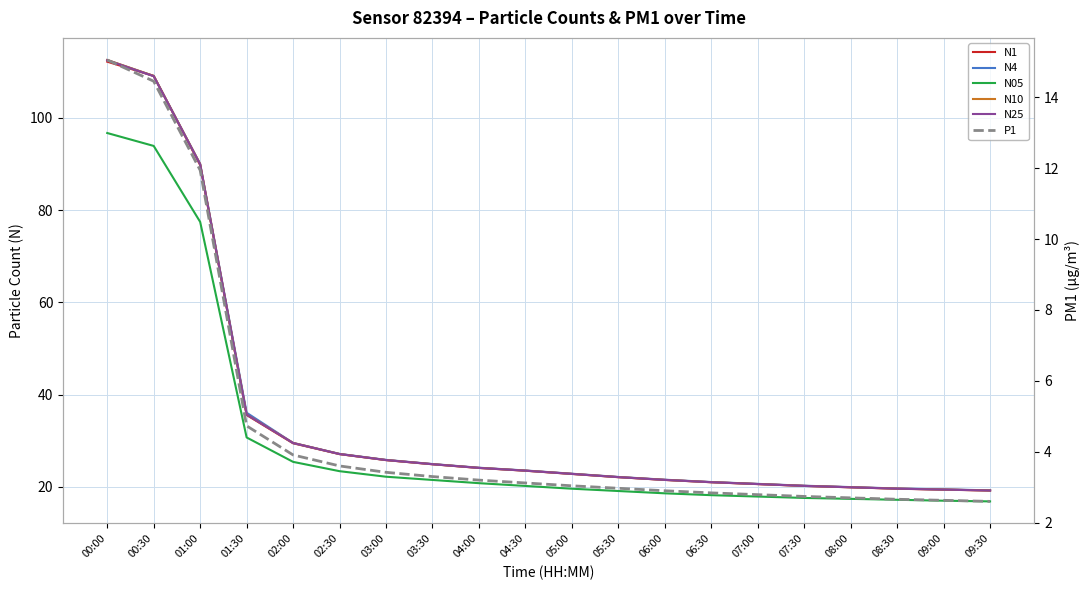

Reading left to right, transcribe all the data shown in this chart.

N1: 00:00=112.2	00:30=109.1	01:00=89.8	01:30=35.6	02:00=29.4	02:30=27.1	03:00=25.8	03:30=24.9	04:00=24.1	04:30=23.5	05:00=22.8	05:30=22.1	06:00=21.5	06:30=21.0	07:00=20.6	07:30=20.2	08:00=19.9	08:30=19.6	09:00=19.4	09:30=19.2
N4: 00:00=112.5	00:30=109.1	01:00=90.0	01:30=36.1	02:00=29.5	02:30=27.1	03:00=25.9	03:30=24.9	04:00=24.1	04:30=23.6	05:00=22.9	05:30=22.1	06:00=21.6	06:30=21.1	07:00=20.6	07:30=20.2	08:00=19.9	08:30=19.6	09:00=19.4	09:30=19.2
N05: 00:00=96.7	00:30=93.9	01:00=77.5	01:30=30.7	02:00=25.4	02:30=23.4	03:00=22.2	03:30=21.5	04:00=20.8	04:30=20.2	05:00=19.6	05:30=19.1	06:00=18.6	06:30=18.2	07:00=17.9	07:30=17.6	08:00=17.4	08:30=17.2	09:00=17.0	09:30=16.9
N10: 00:00=112.6	00:30=109.1	01:00=90.0	01:30=35.7	02:00=29.5	02:30=27.1	03:00=25.8	03:30=24.9	04:00=24.1	04:30=23.5	05:00=22.8	05:30=22.1	06:00=21.5	06:30=21.0	07:00=20.6	07:30=20.2	08:00=19.9	08:30=19.6	09:00=19.4	09:30=19.2
N25: 00:00=112.5	00:30=109.0	01:00=90.0	01:30=35.7	02:00=29.5	02:30=27.1	03:00=25.8	03:30=24.9	04:00=24.1	04:30=23.5	05:00=22.8	05:30=22.1	06:00=21.5	06:30=21.0	07:00=20.6	07:30=20.2	08:00=19.9	08:30=19.6	09:00=19.4	09:30=19.2
P1: 00:00=15.1	00:30=14.4	01:00=11.9	01:30=4.7	02:00=3.9	02:30=3.6	03:00=3.4	03:30=3.3	04:00=3.2	04:30=3.1	05:00=3.0	05:30=3.0	06:00=2.9	06:30=2.8	07:00=2.8	07:30=2.7	08:00=2.7	08:30=2.7	09:00=2.6	09:30=2.6